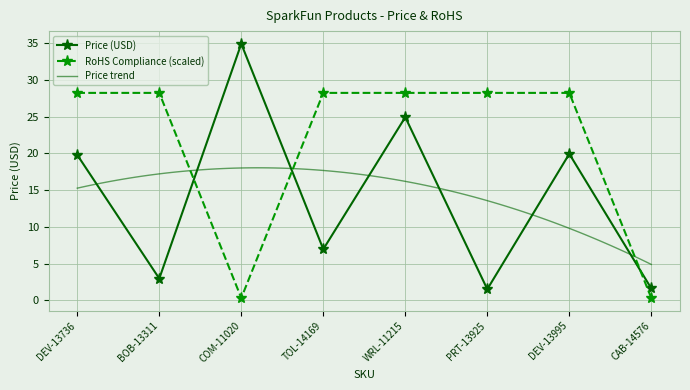

List the labels in order of RoHS Compliance value, smallest first.

COM-11020, CAB-14576, DEV-13736, BOB-13311, TOL-14169, WRL-11215, PRT-13925, DEV-13995